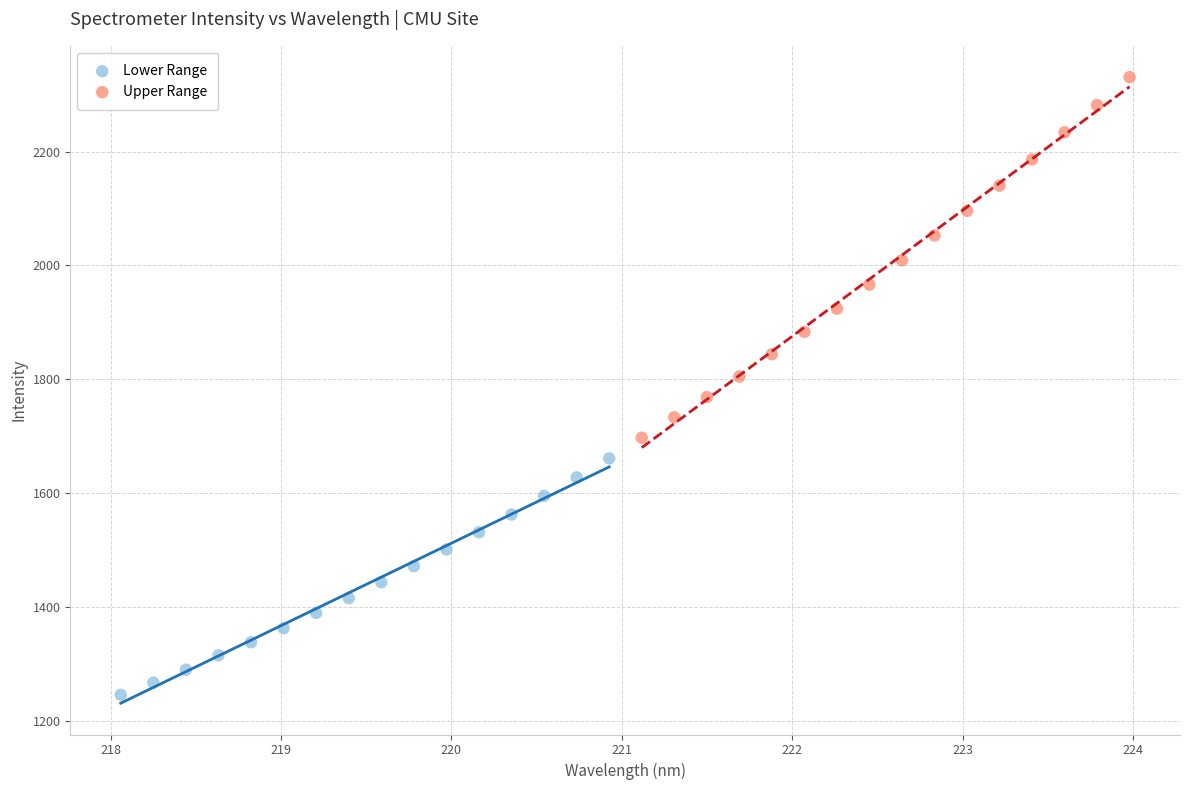

Which series contains the lowest Y value?

Lower Range